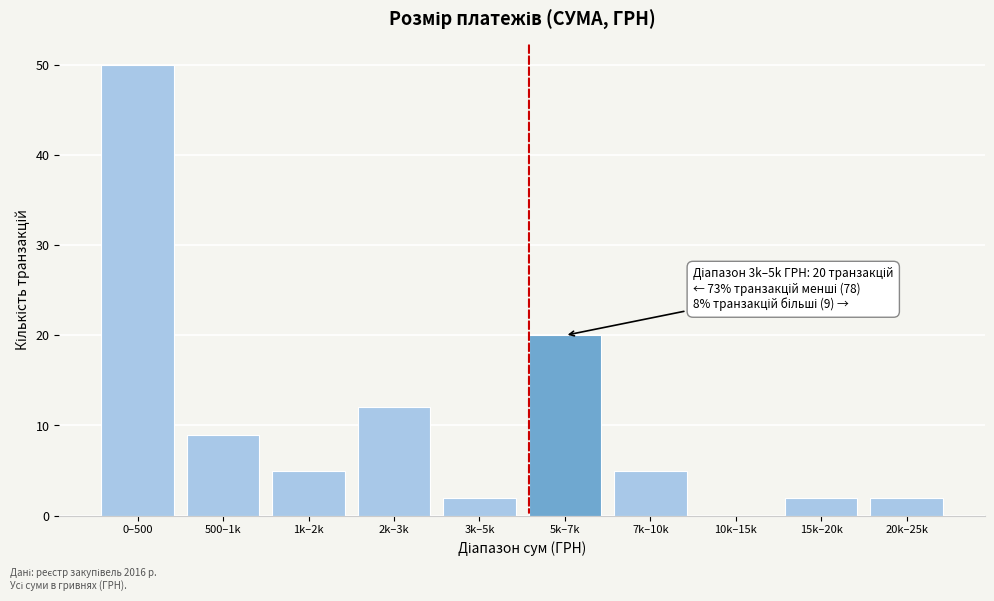

Reading left to right, extract all data points from this chart.

0–500=50	500–1k=9	1k–2k=5	2k–3k=12	3k–5k=2	5k–7k=20	7k–10k=5	10k–15k=0	15k–20k=2	20k–25k=2